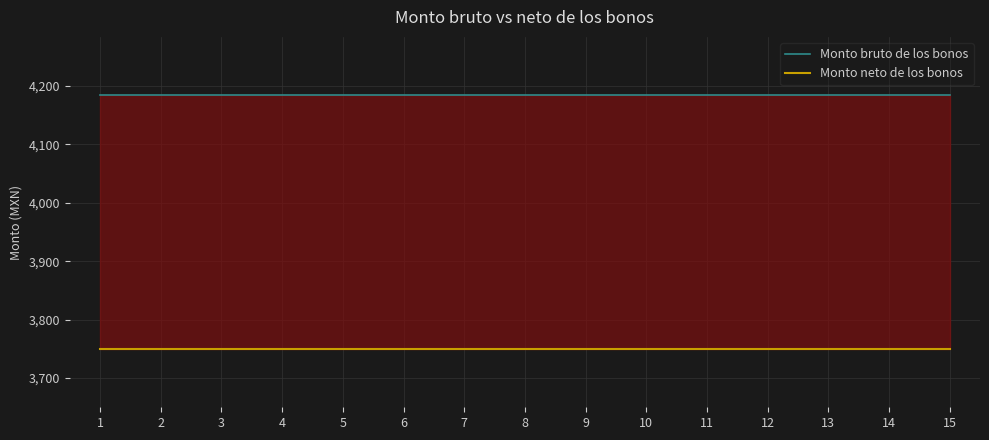

List the labels in order of Monto bruto de los bonos value, largest first.

1, 2, 3, 4, 5, 6, 7, 8, 9, 10, 11, 12, 13, 14, 15